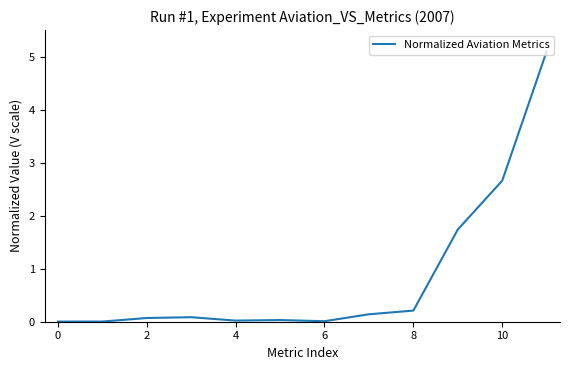

What is the maximum value shown in the chart?

5.1